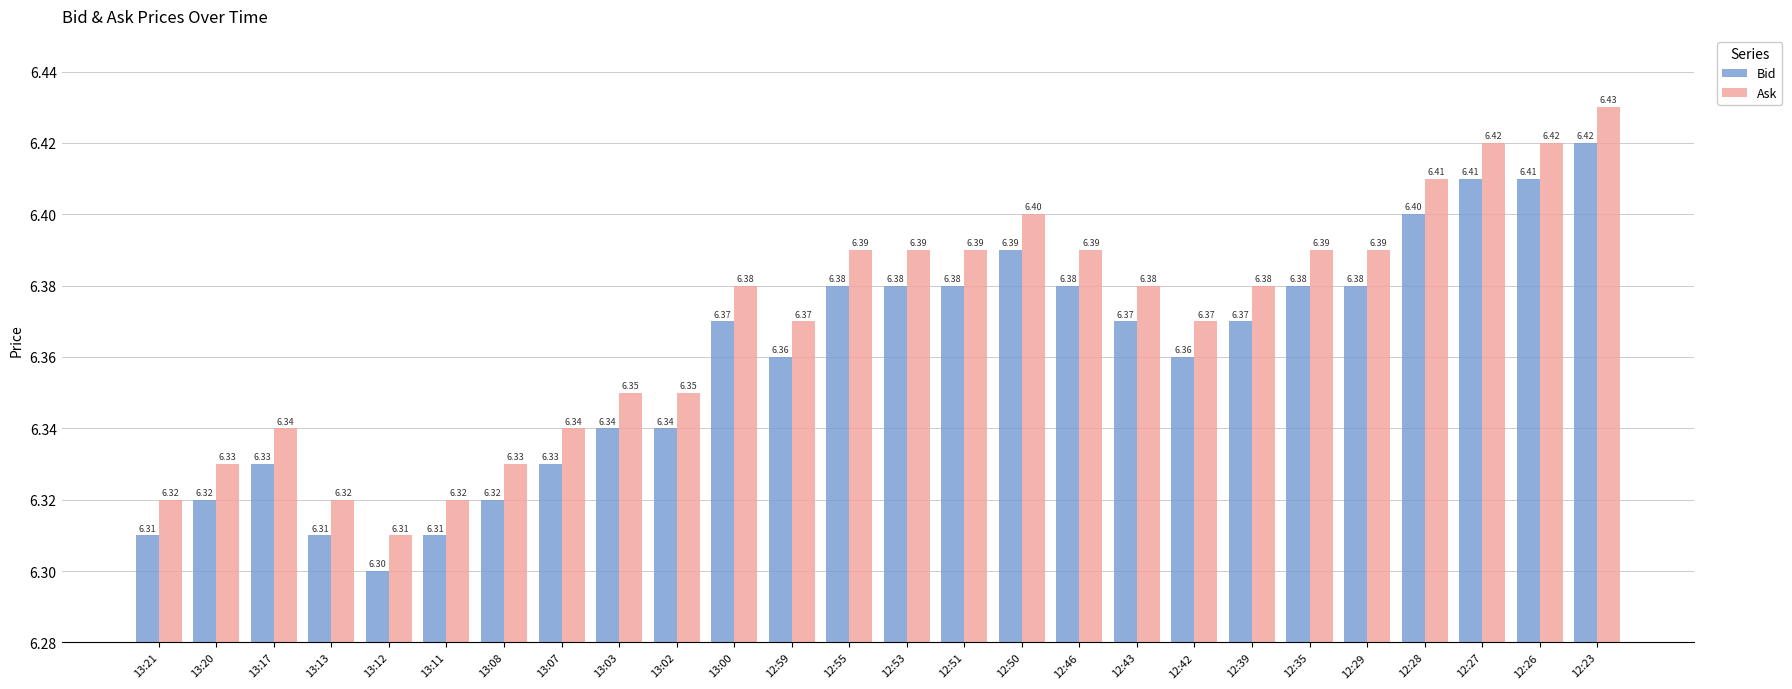

What is the sum of the Ask values at 12:50 and 13:03?

12.8